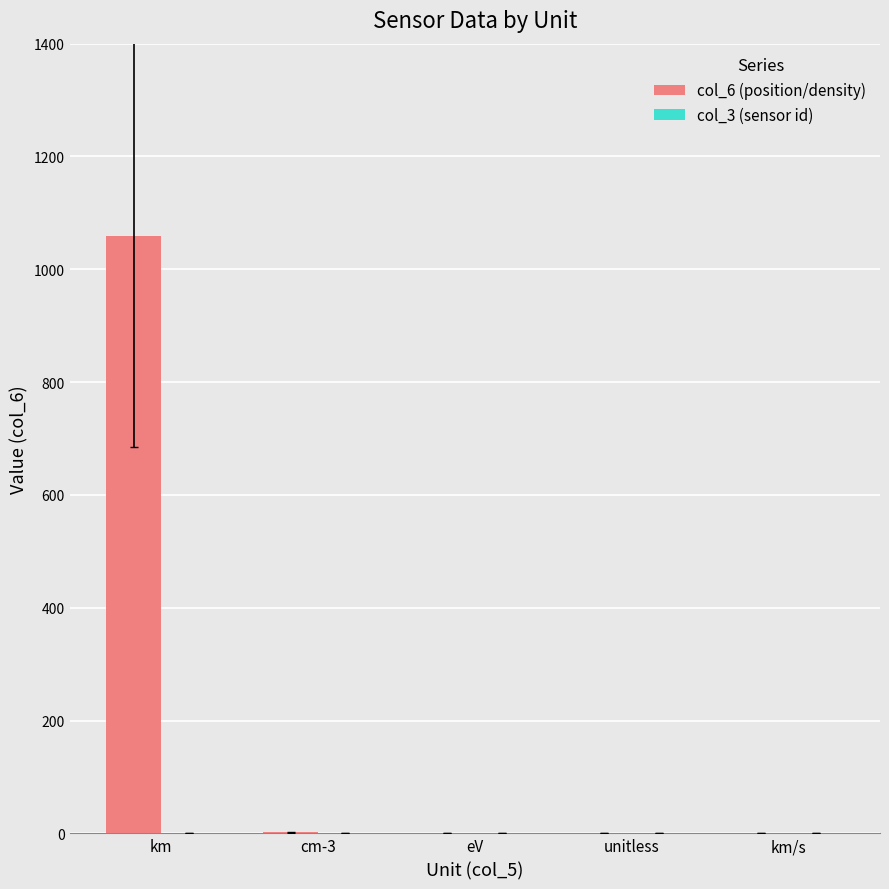

Which series has the largest total across all categories?

col_6 (position/density)